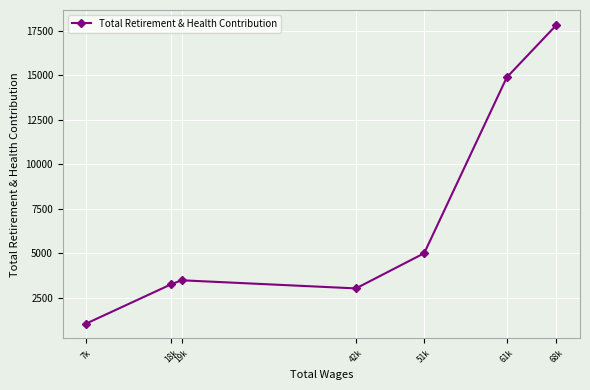

Reading left to right, extract all data points from this chart.

7k=1049	18k=3255	19k=3477	42k=3021	51k=4996	61k=14869	68k=17814